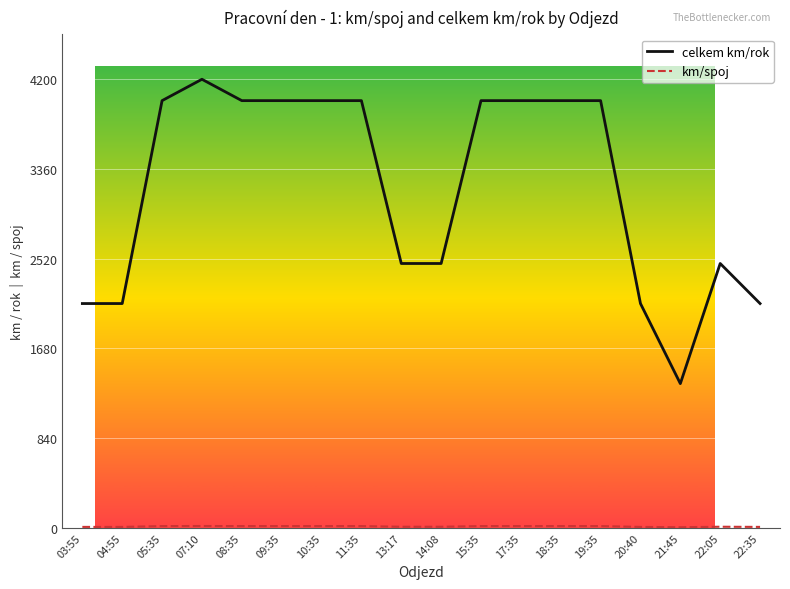

What is the difference between the maximum and minimum values in the celkem km/rok series?

2850.0